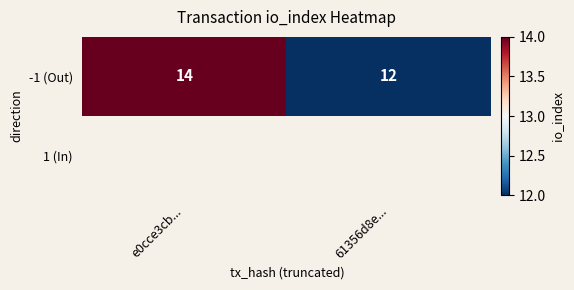

Which series changed the most between e0cce3cb... and 61356d8e...?

-1 (Out)